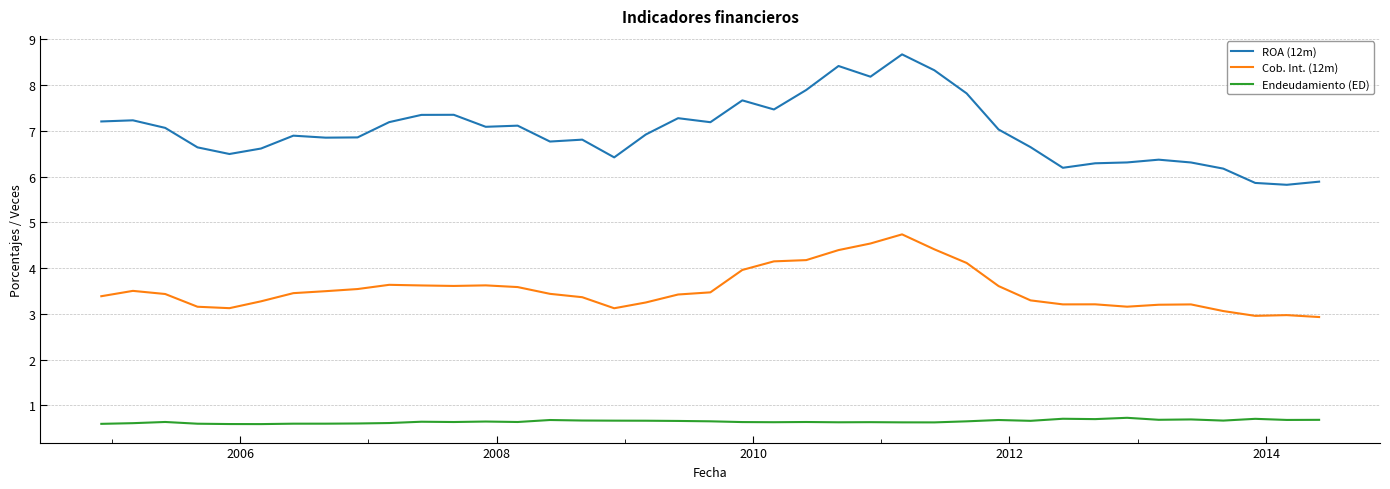

Does the chart display data point markers on the line(s)?

No